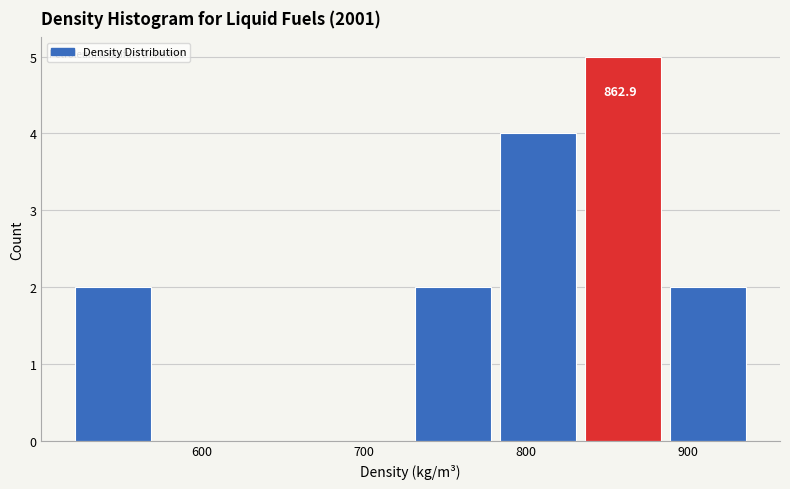

Which range on the x-axis has the tallest bar?

840 to 890